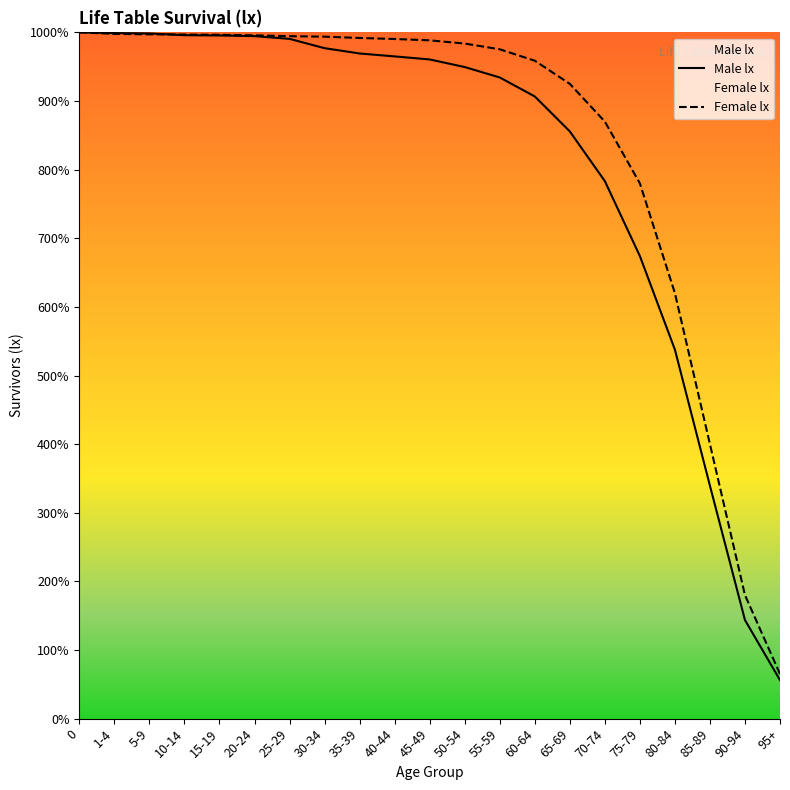

Reading left to right, what are all the values shown in this chart?

Male lx: 100000	99896	99841	99588	99547	99453	99053	97696	96922	96497	96054	94946	93428	90663	85570	78327	67411	53772	33939	14365	5614
Female lx: 100000	99781	99710	99682	99645	99565	99442	99374	99184	99033	98839	98368	97535	95870	92500	87000	78000	62000	40000	18000	6500